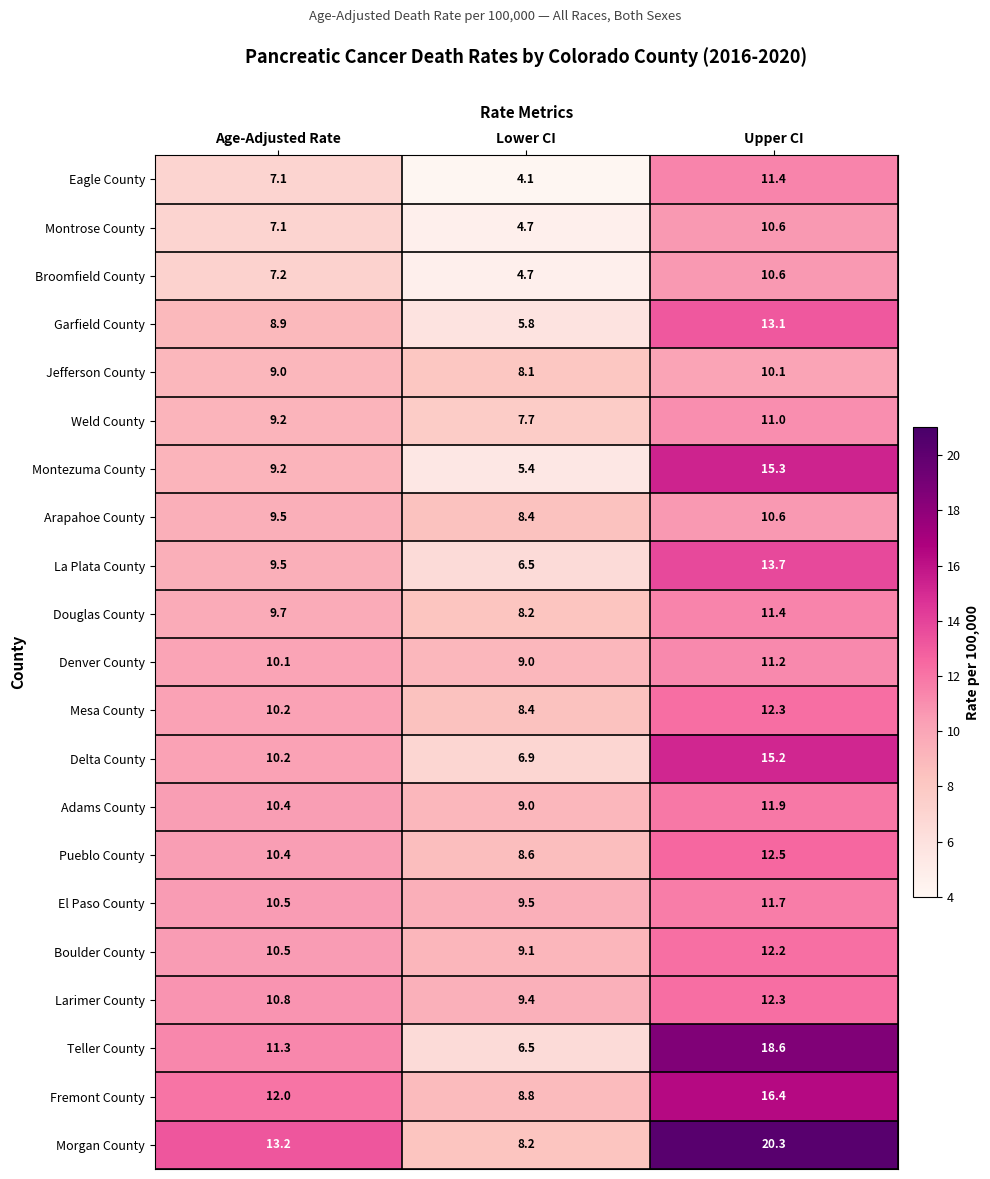

What is the total value across all series at Age-Adjusted Rate?

206.0